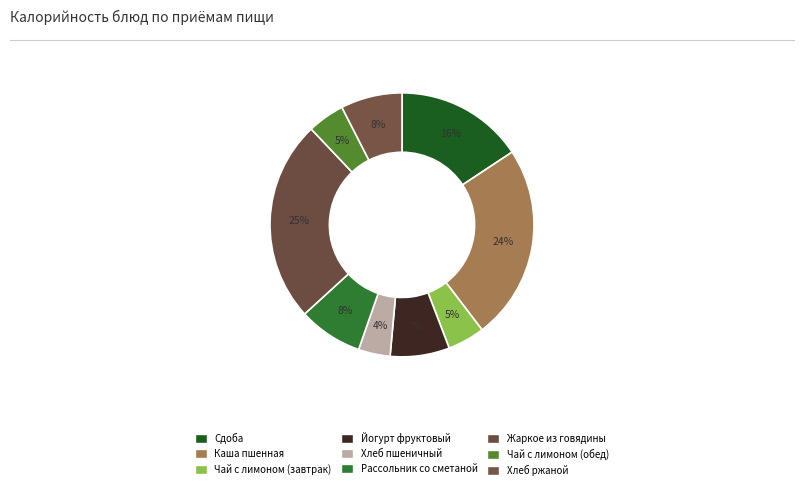

Does Чай с лимоном (завтрак) account for over 50% of the chart?

No